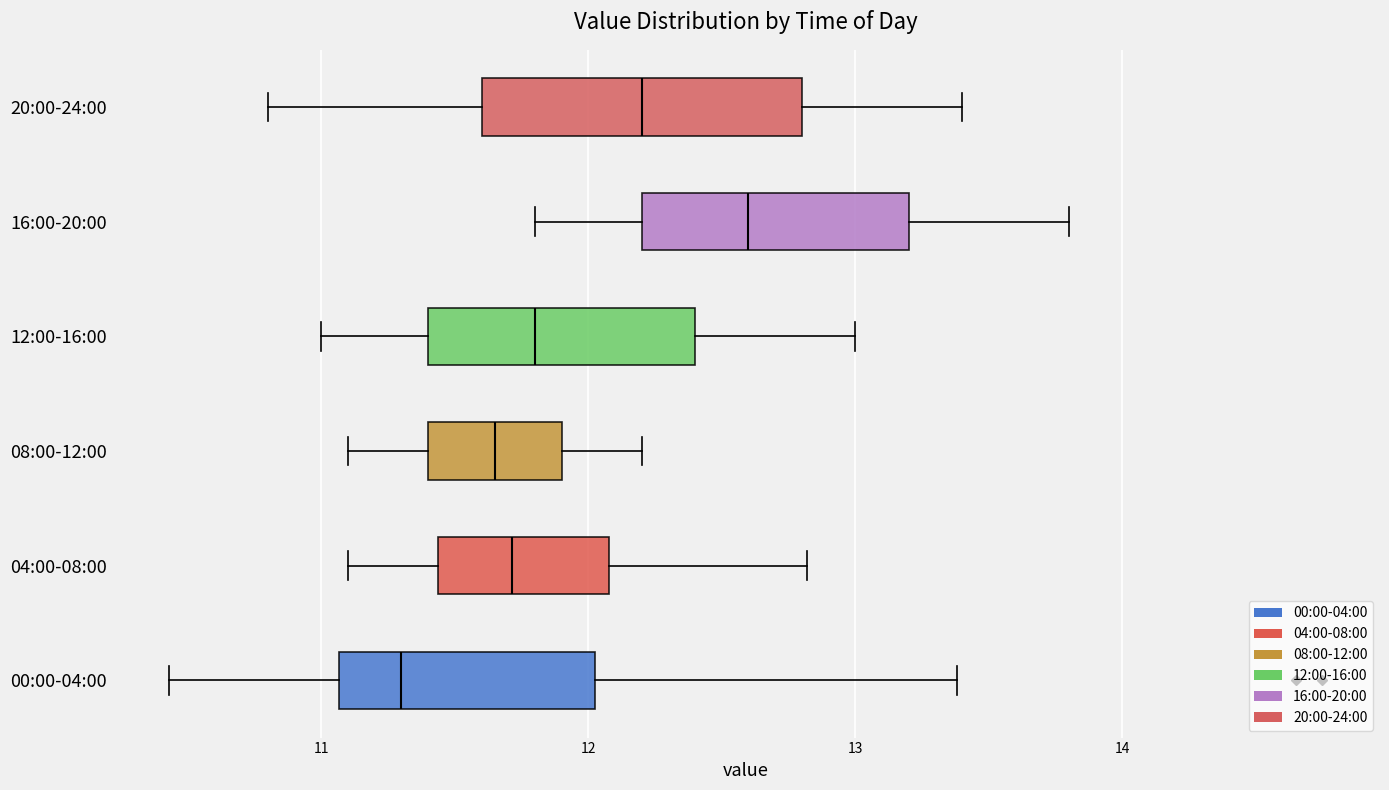

Reading bottom to top, read every box against the x-axis: the position of its median line, the range the box covers, and the ends of its whiskers. The values are not printed on the chart, so give them approximately, as read against the axis.

00:00-04:00: median 11.3, box 11.1 to 12.0, whiskers 10.4 to 13.4
04:00-08:00: median 11.7, box 11.4 to 12.1, whiskers 11.1 to 12.8
08:00-12:00: median 11.7, box 11.4 to 11.9, whiskers 11.1 to 12.2
12:00-16:00: median 11.8, box 11.4 to 12.4, whiskers 11.0 to 13.0
16:00-20:00: median 12.6, box 12.2 to 13.2, whiskers 11.8 to 13.8
20:00-24:00: median 12.2, box 11.6 to 12.8, whiskers 10.8 to 13.4